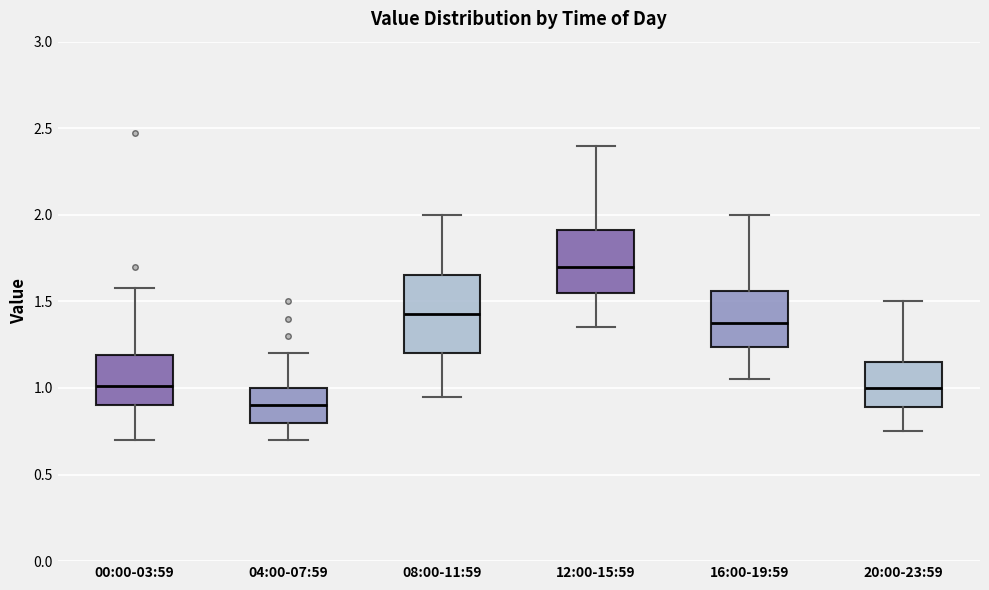

Comparing the boxes themselves (not the whiskers), which one is the tallest?

08:00-11:59